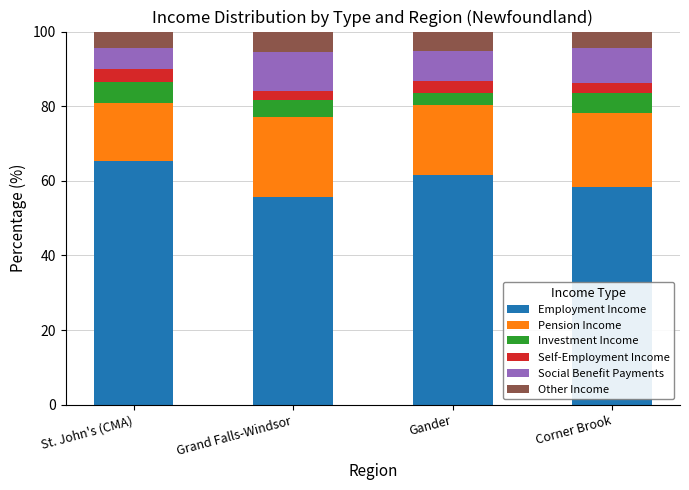

How many series are shown in this chart?

6